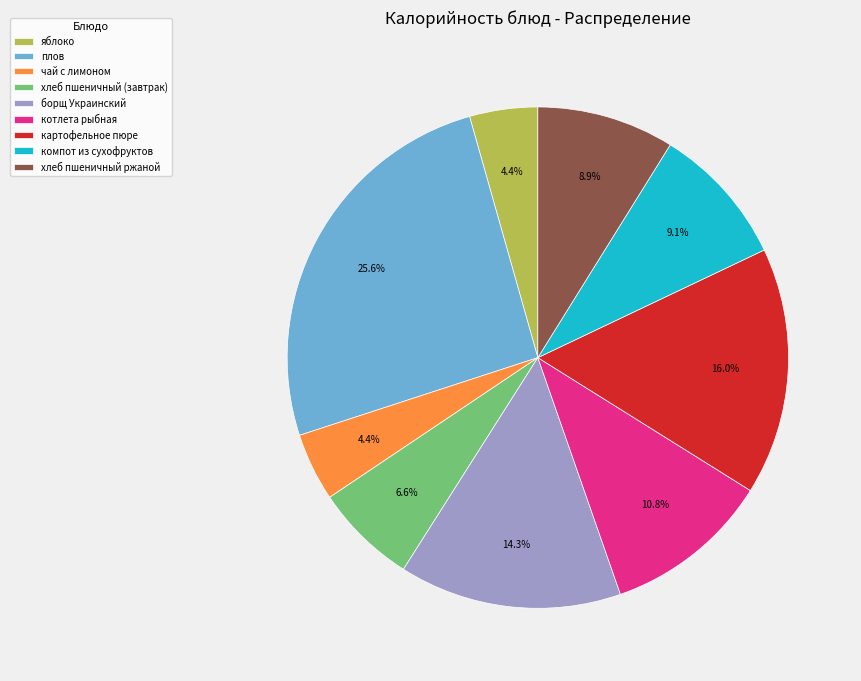

Which slice is the largest?

плов